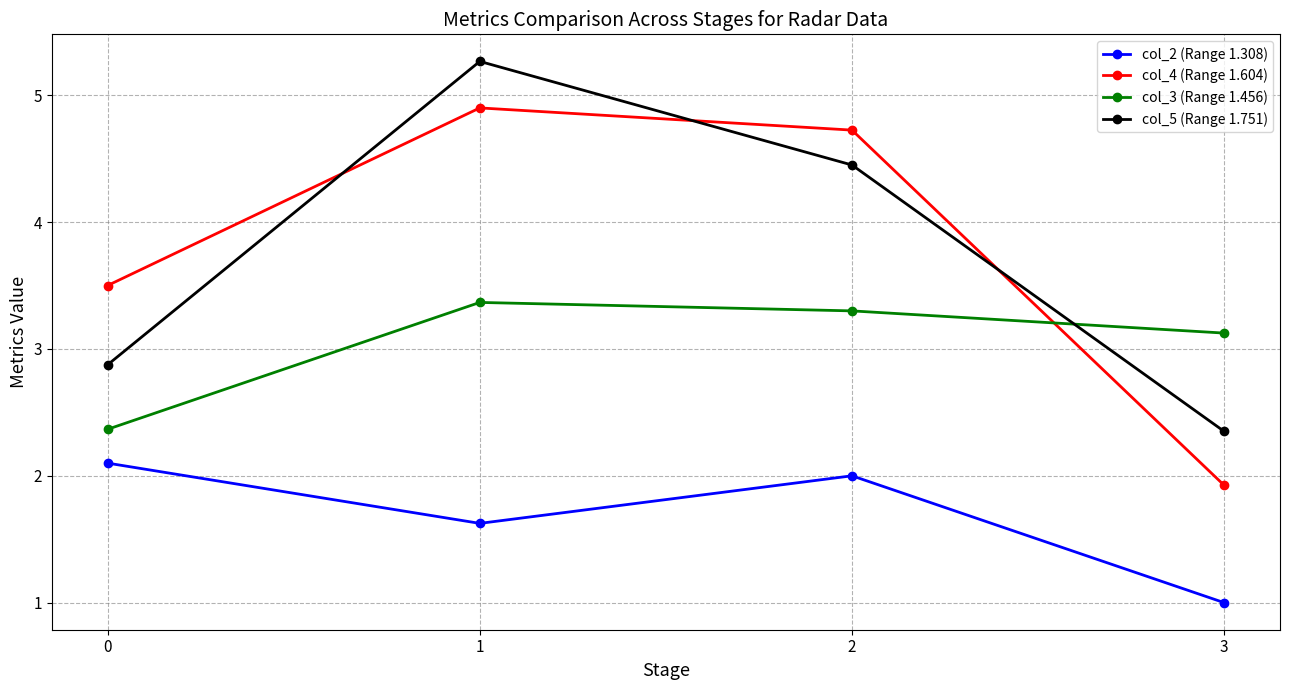

What is the sum of all col_2 (Range 1.308) values?

6.7